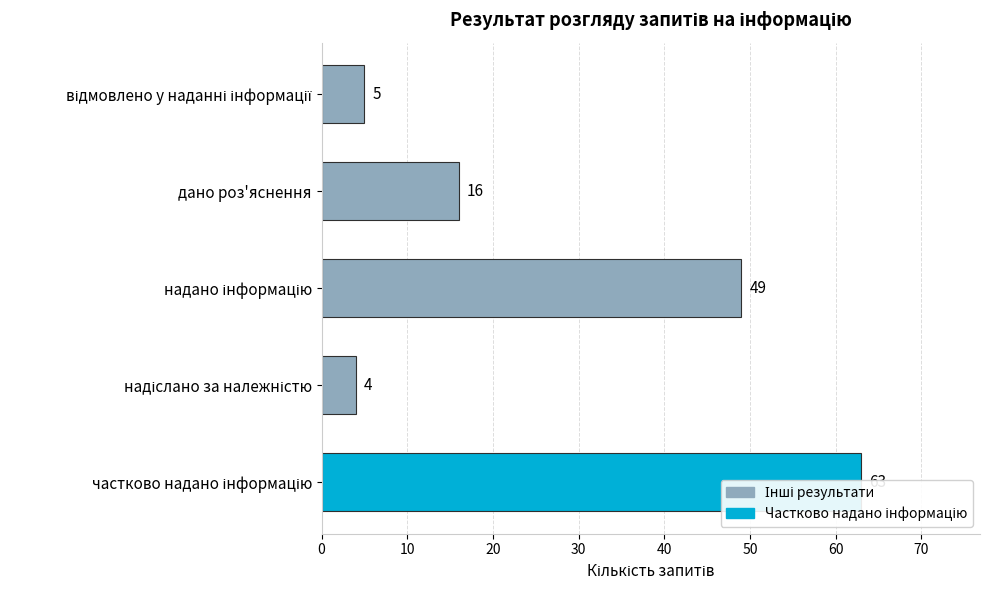

What is the smallest value displayed?

4